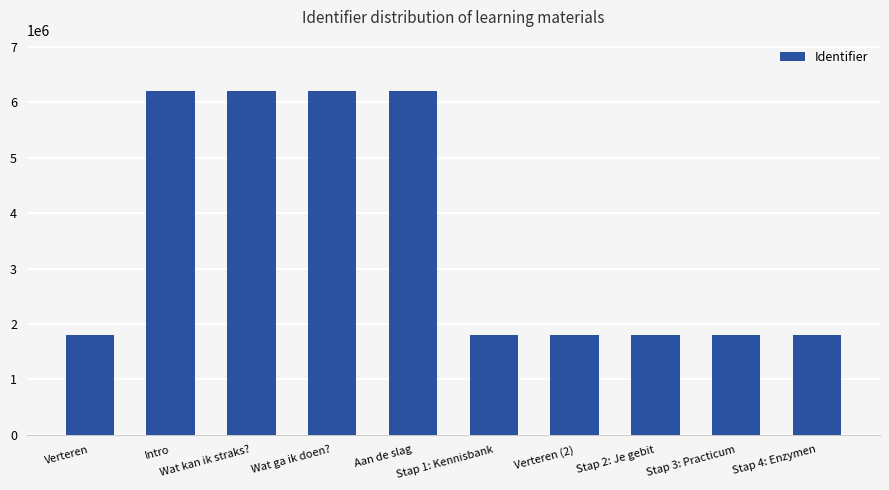

True or false: the data shows 403422 at Stap 2: Je gebit.

False